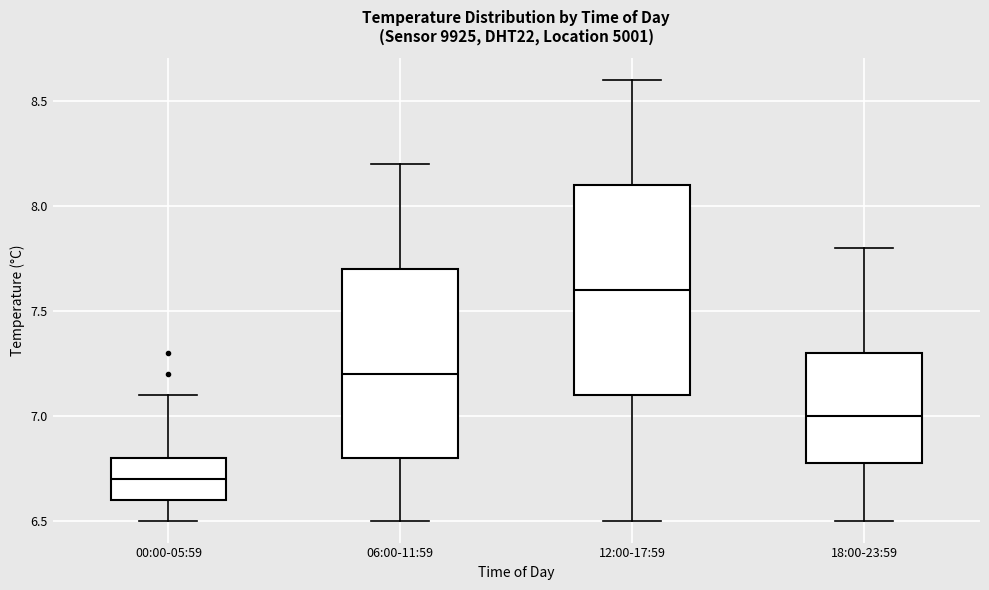

Where is the upper edge of the box for 06:00-11:59 on the y-axis? The values are not printed on the chart, so give them approximately, as read against the axis.

7.7